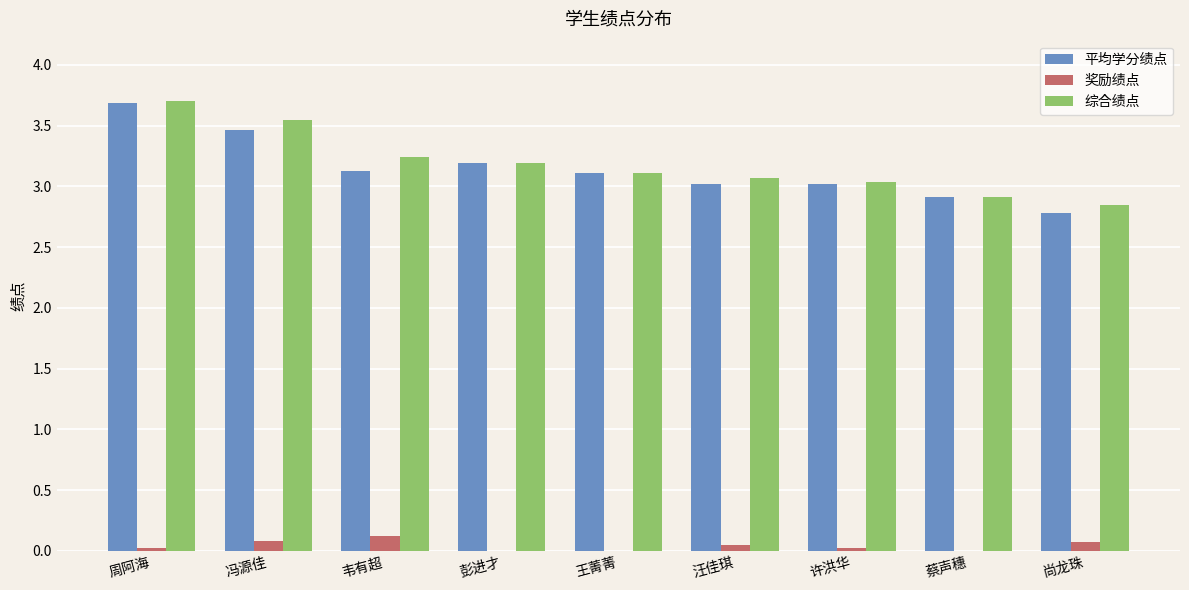

Is it true that 平均学分绩点 equals 3.7 at 周阿海?

True